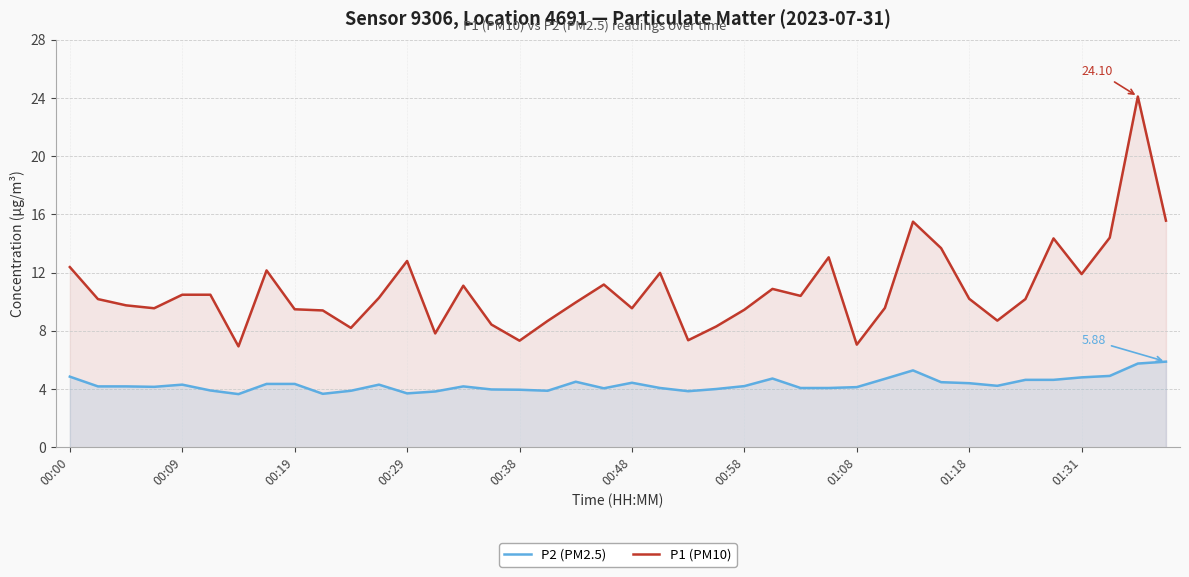

At 01:31, list the series in order from largest to smallest.

P1 (PM10), P2 (PM2.5)